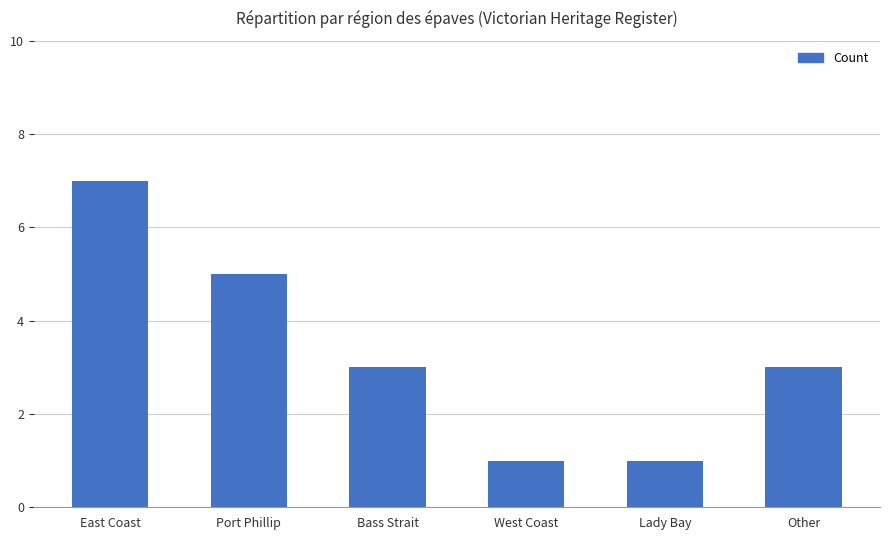

How many distinct data groups are displayed?

1